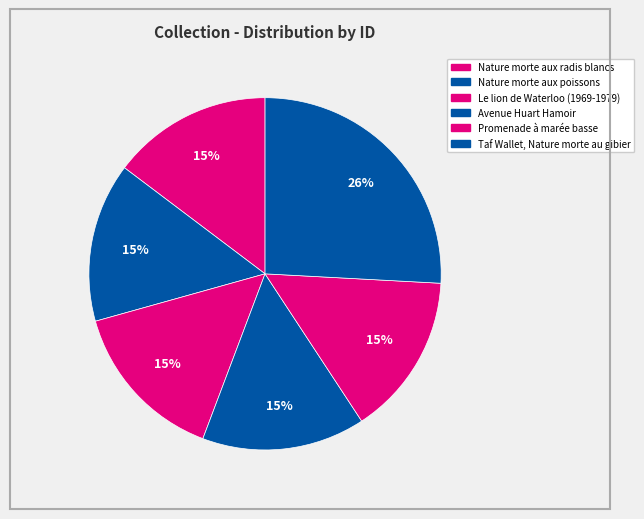

How many segments does this pie chart have?

6